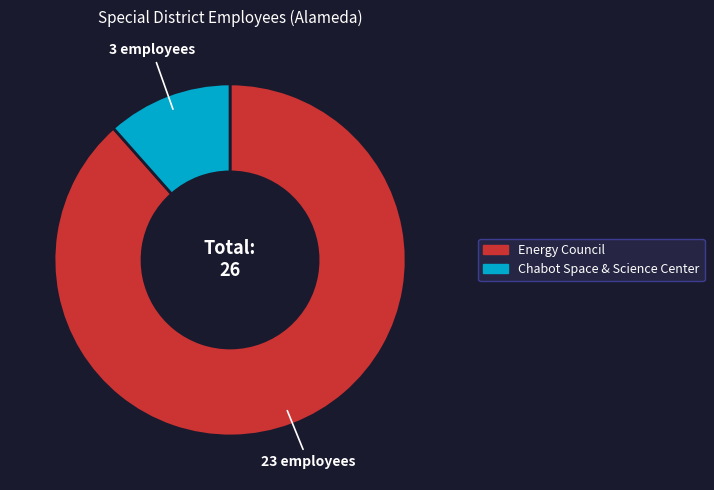

What is the largest slice in the pie chart?

Energy Council